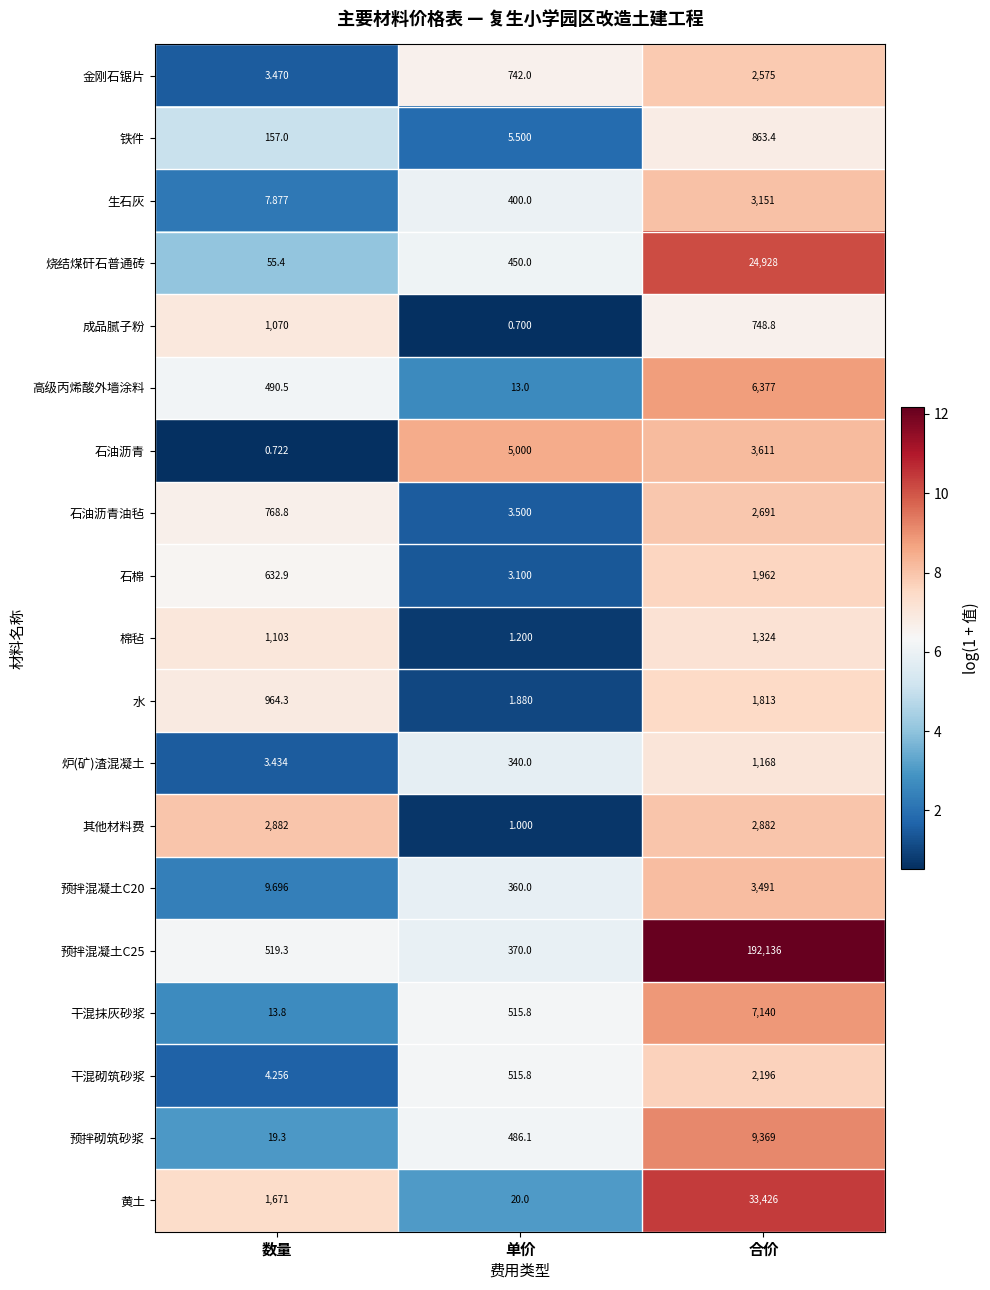

Where is 石油沥青 nearest to the value 2500?

合价